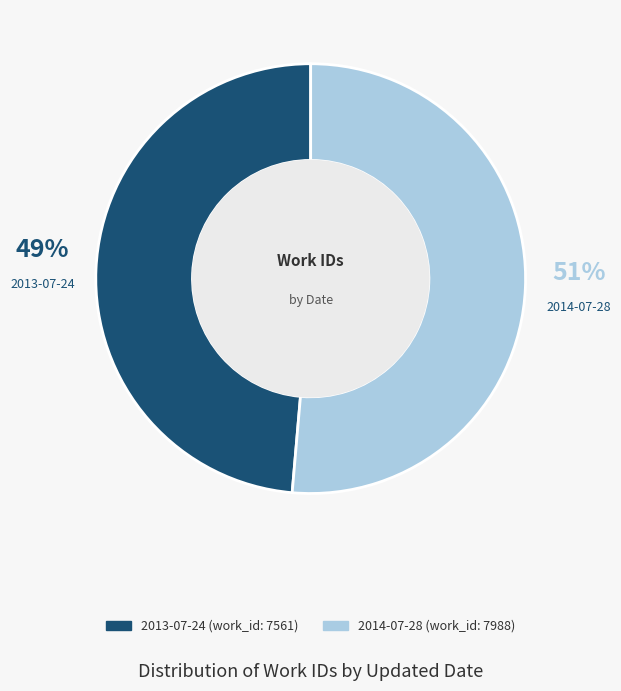

Between 2013-07-24 and 2014-07-28, which is larger?

2014-07-28